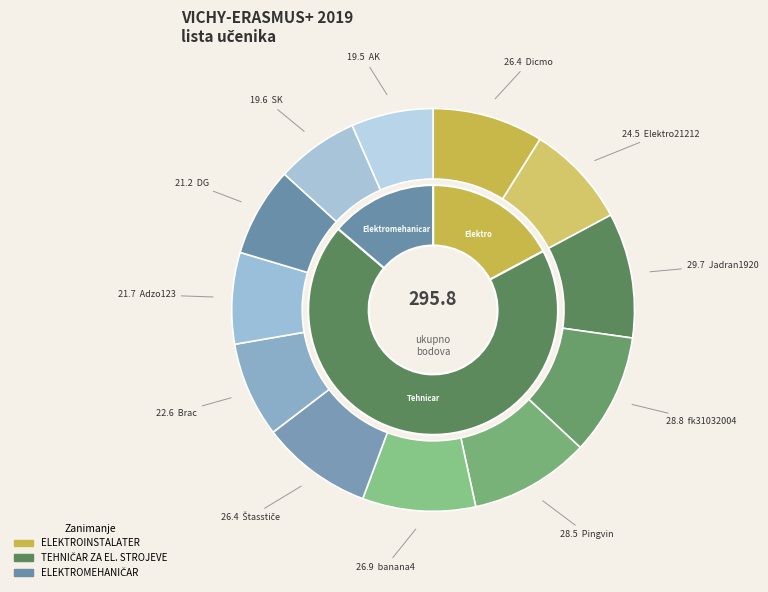

Is it true that Dicmo is 9% of the pie?

True